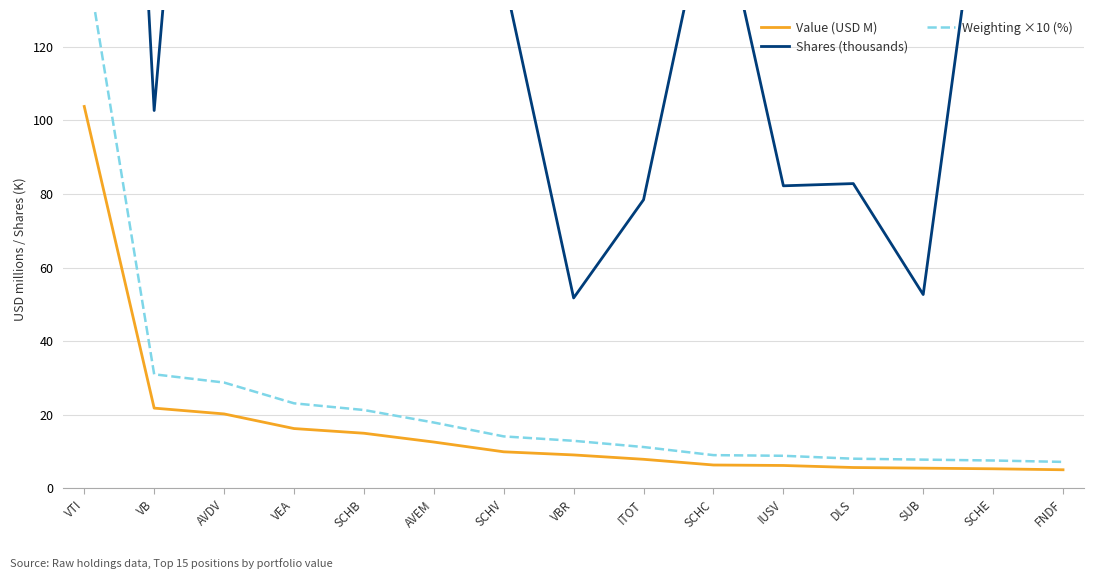

At which category is the sum across all series the highest?

VTI